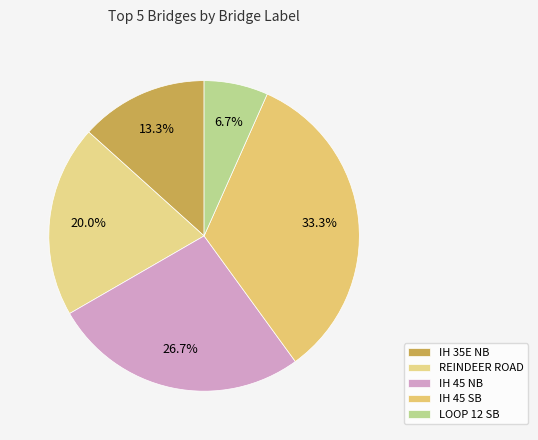

To the nearest percent, what percentage of the pie is IH 45 SB?

33%